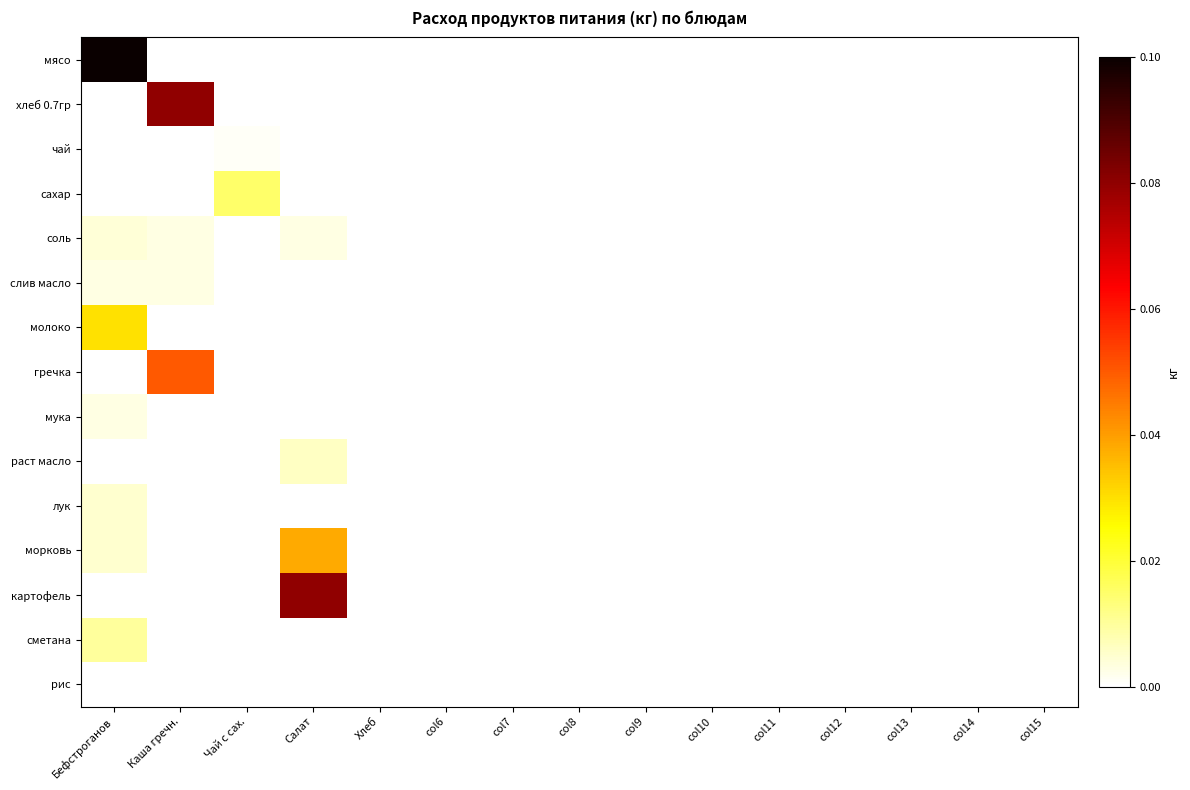

At which category is the sum across all series the highest?

Бефстроганов